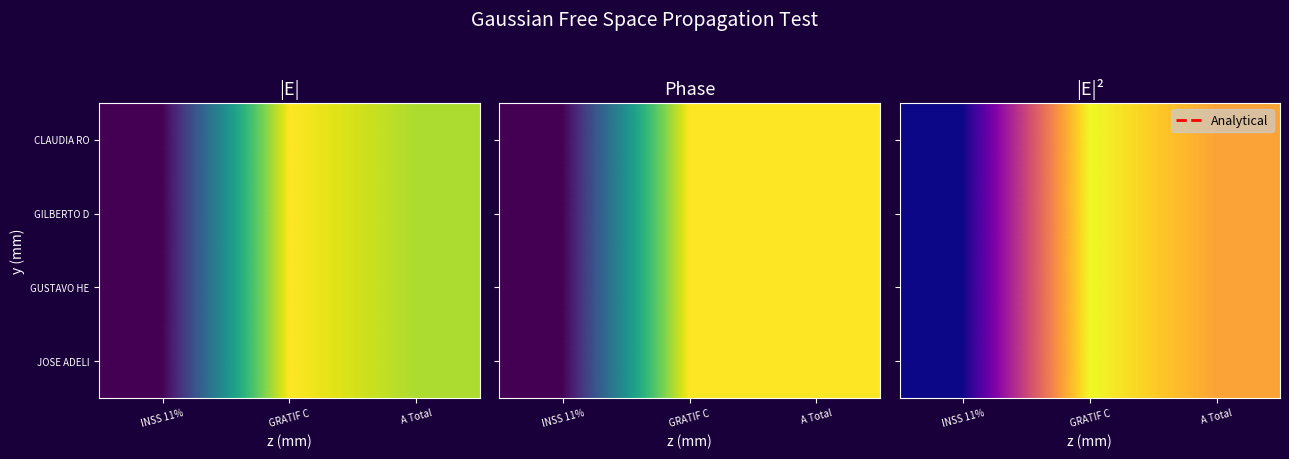

The CLAUDIA RO series shows 36492.5 at INSS 11%. True or false?

True